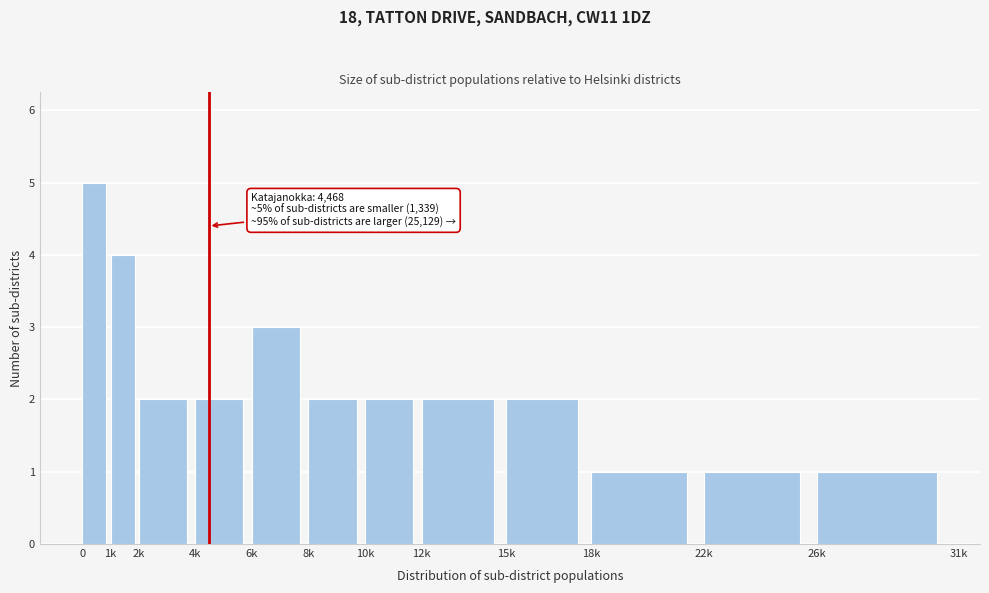

Reading left to right, transcribe all the data shown in this chart.

5	4	2	2	3	2	2	2	2	1	1	1